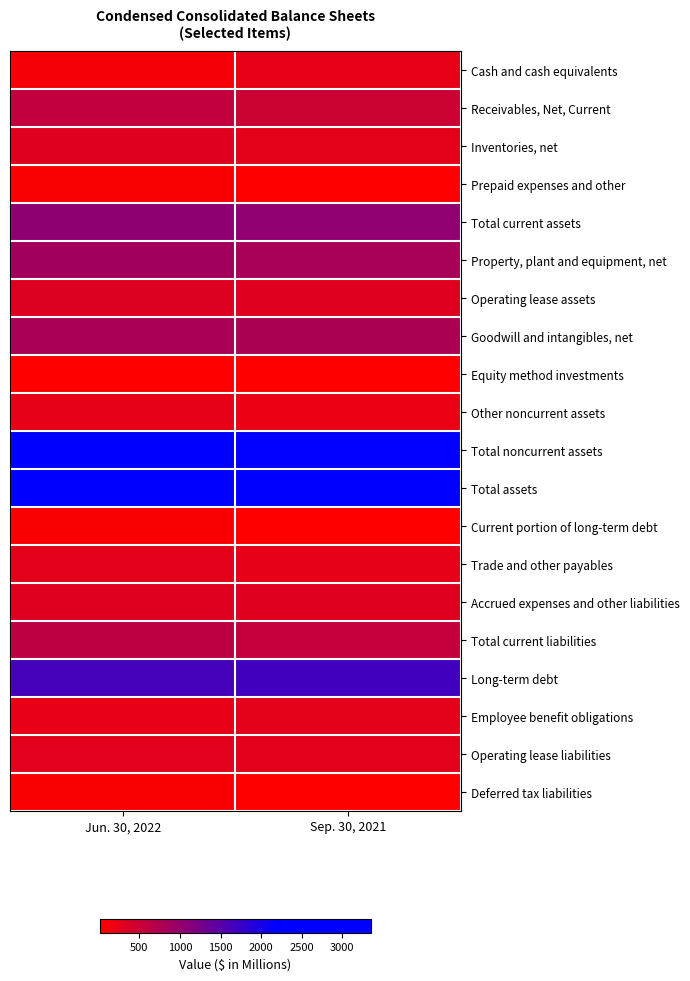

List the series in order of their peak value, highest first.

Total assets, Total noncurrent assets, Long-term debt, Total current assets, Property, plant and equipment, net, Goodwill and intangibles, net, Total current liabilities, Receivables, Net, Current, Operating lease assets, Accrued expenses and other liabilities, Inventories, net, Operating lease liabilities, Trade and other payables, Employee benefit obligations, Other noncurrent assets, Cash and cash equivalents, Prepaid expenses and other, Current portion of long-term debt, Deferred tax liabilities, Equity method investments